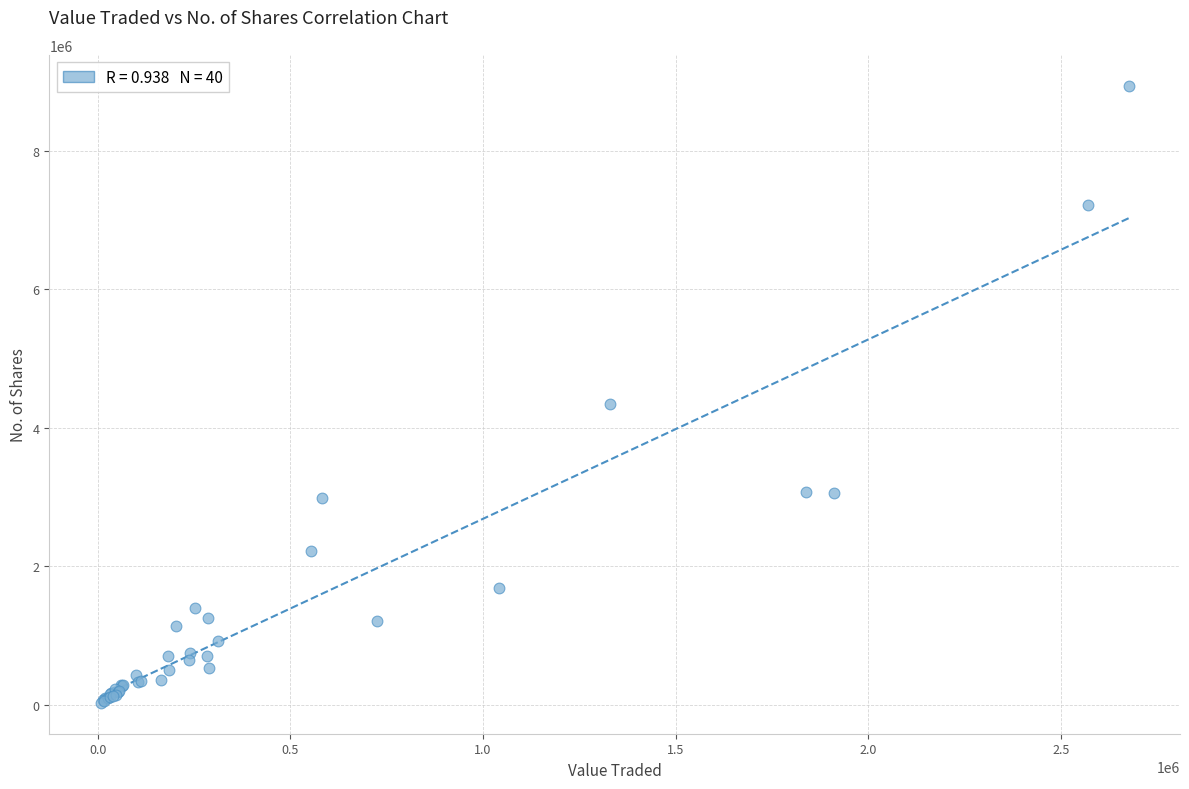

What Y value in the scatter plot is closest to 4483966?

4340463